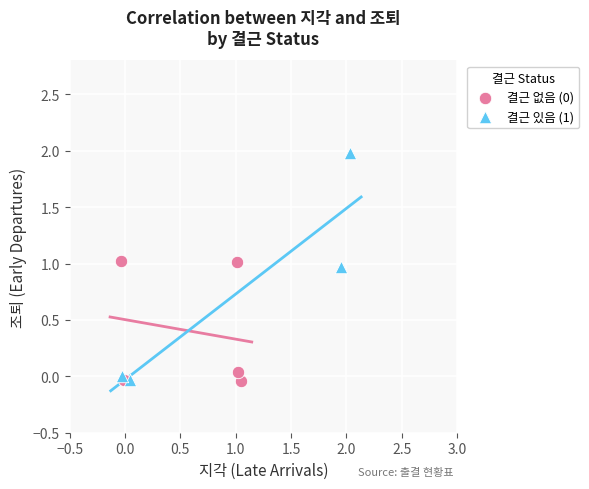

Which series has the widest spread of Y values?

결근 있음 (1)